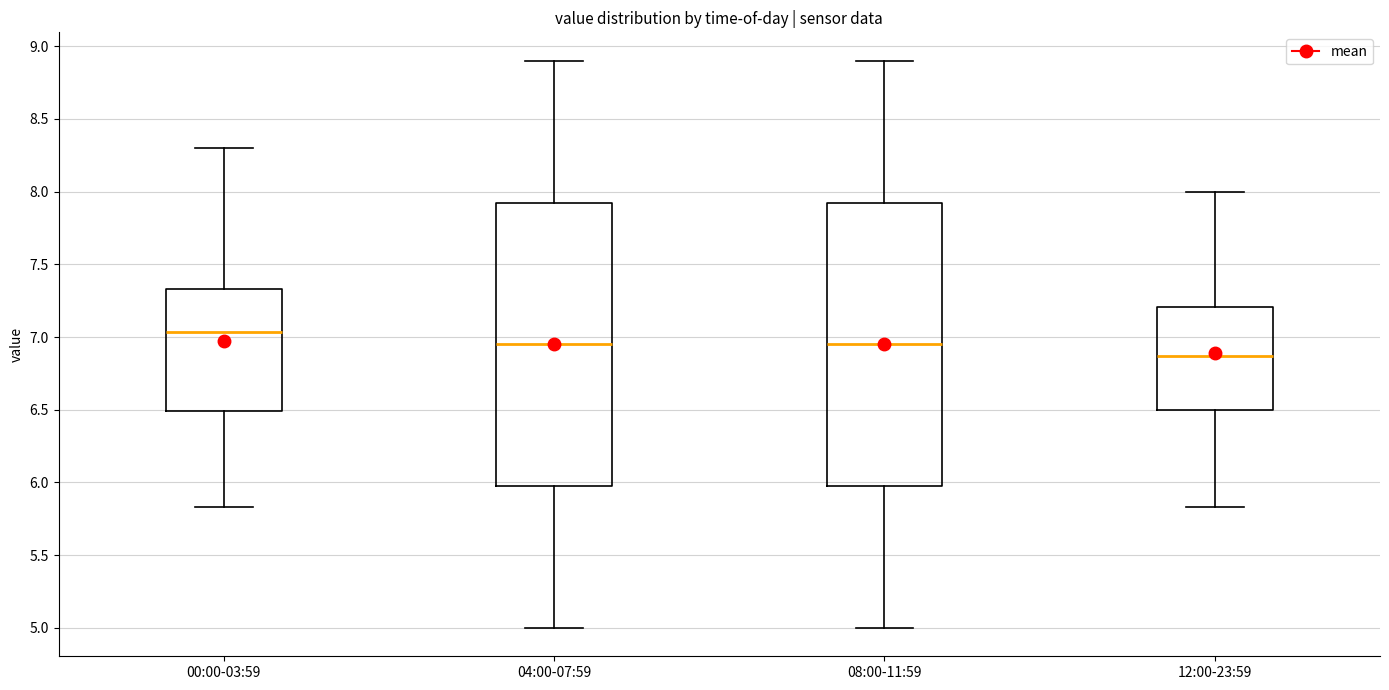

Reading left to right, transcribe this box plot: for each box, give where its median line is, the range the box spans, and where its two whiskers end, as read against the y-axis. The values are not printed on the chart, so give them approximately, as read against the axis.

00:00-03:59: median 7.05, box 6.50 to 7.35, whiskers 5.85 to 8.30
04:00-07:59: median 6.95, box 6.00 to 7.95, whiskers 5.00 to 8.90
08:00-11:59: median 6.95, box 6.00 to 7.95, whiskers 5.00 to 8.90
12:00-23:59: median 6.85, box 6.50 to 7.20, whiskers 5.85 to 8.00